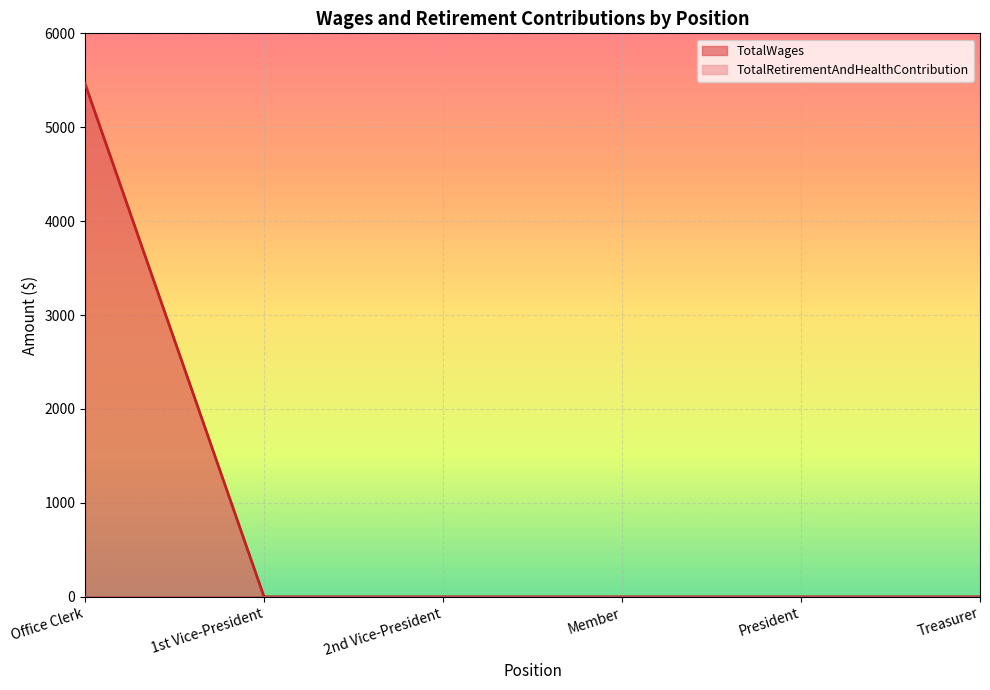

List the labels in order of value, smallest first.

1st Vice-President, 2nd Vice-President, Member, President, Treasurer, Office Clerk